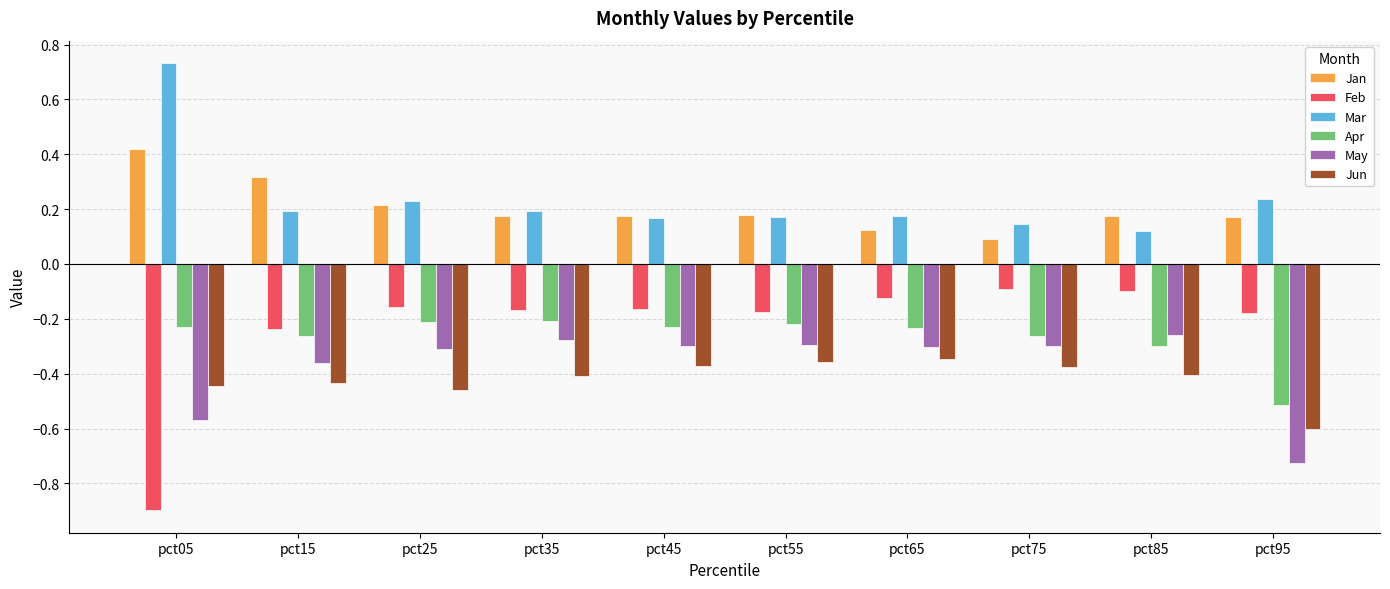

What is the difference between the maximum and second lowest values in the Mar series?

0.6